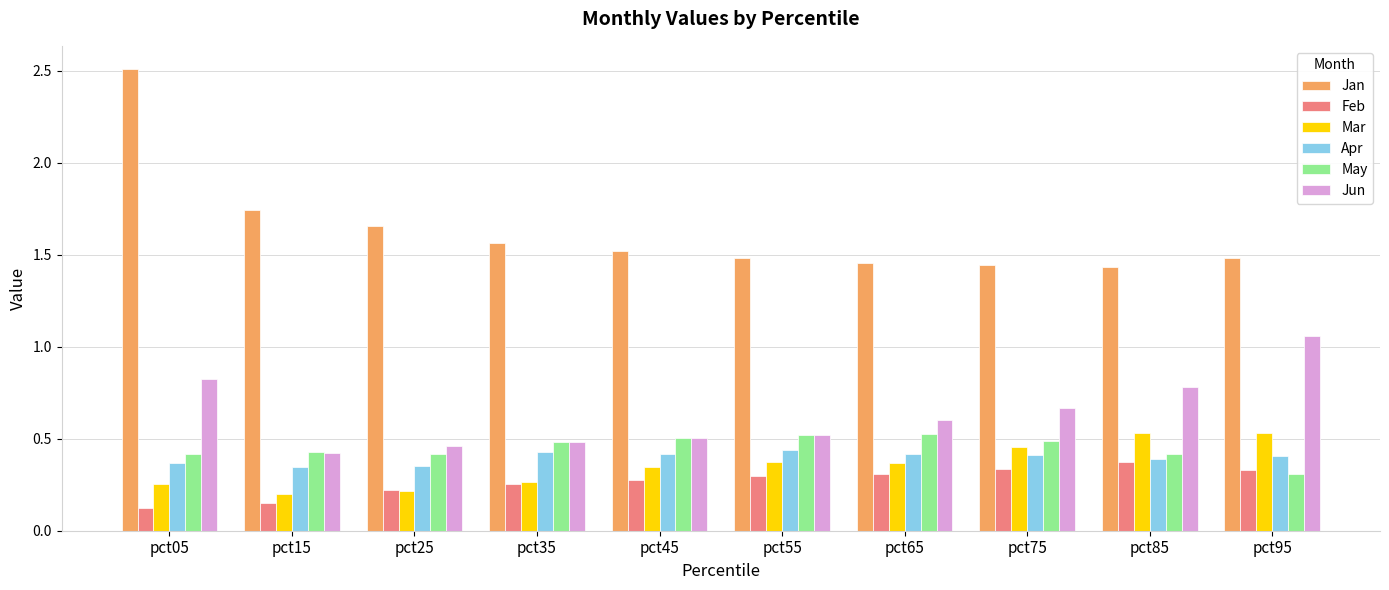

Which category has the lowest value in the Jun series?

pct15